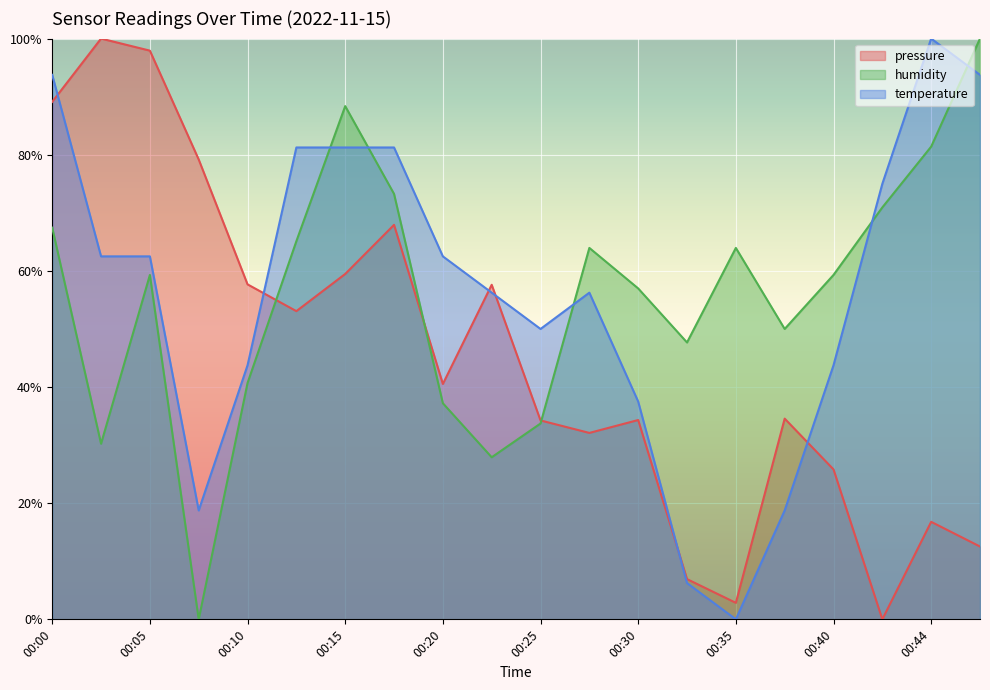

Where do humidity and temperature first cross each other?

00:13 and 00:15